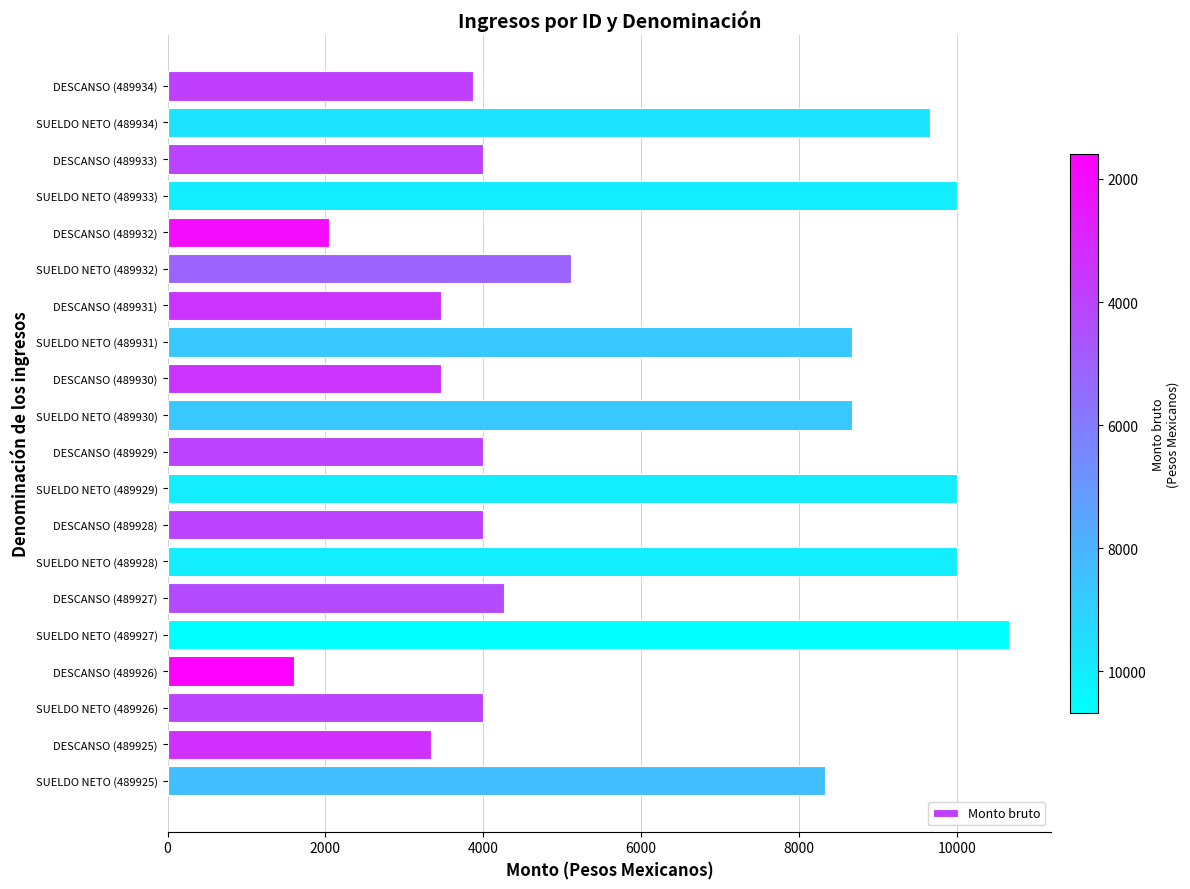

Reading top to bottom, list all the values displayed in this chart.

DESCANSO (489934)=3866	SUELDO NETO (489934)=9666	DESCANSO (489933)=4000	SUELDO NETO (489933)=10000	DESCANSO (489932)=2044	SUELDO NETO (489932)=5108	DESCANSO (489931)=3466	SUELDO NETO (489931)=8666	DESCANSO (489930)=3466	SUELDO NETO (489930)=8666	DESCANSO (489929)=4000	SUELDO NETO (489929)=10000	DESCANSO (489928)=4000	SUELDO NETO (489928)=10000	DESCANSO (489927)=4266	SUELDO NETO (489927)=10666	DESCANSO (489926)=1600	SUELDO NETO (489926)=4000	DESCANSO (489925)=3334	SUELDO NETO (489925)=8334